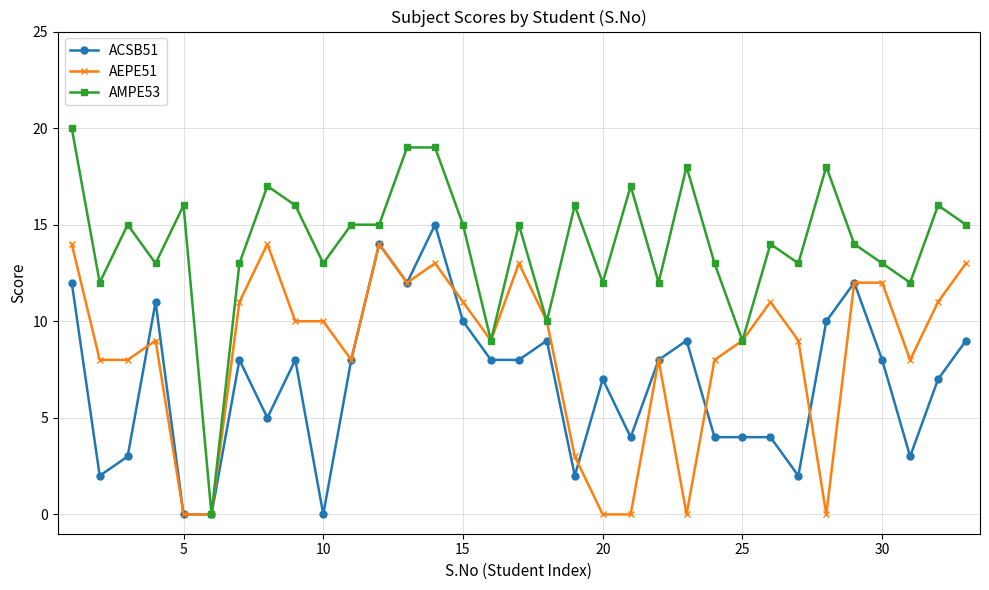

True or false: ACSB51 has more than 0 points higher than both neighbors.

True